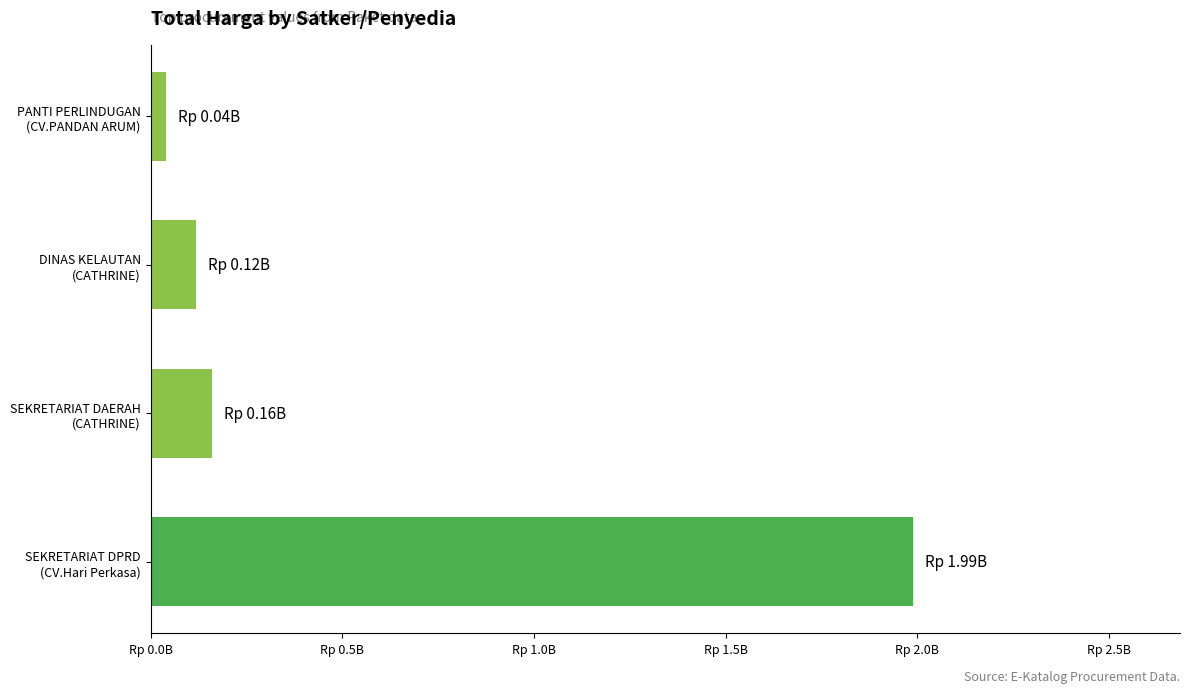

What is the difference between the maximum and second lowest values?

1870250000